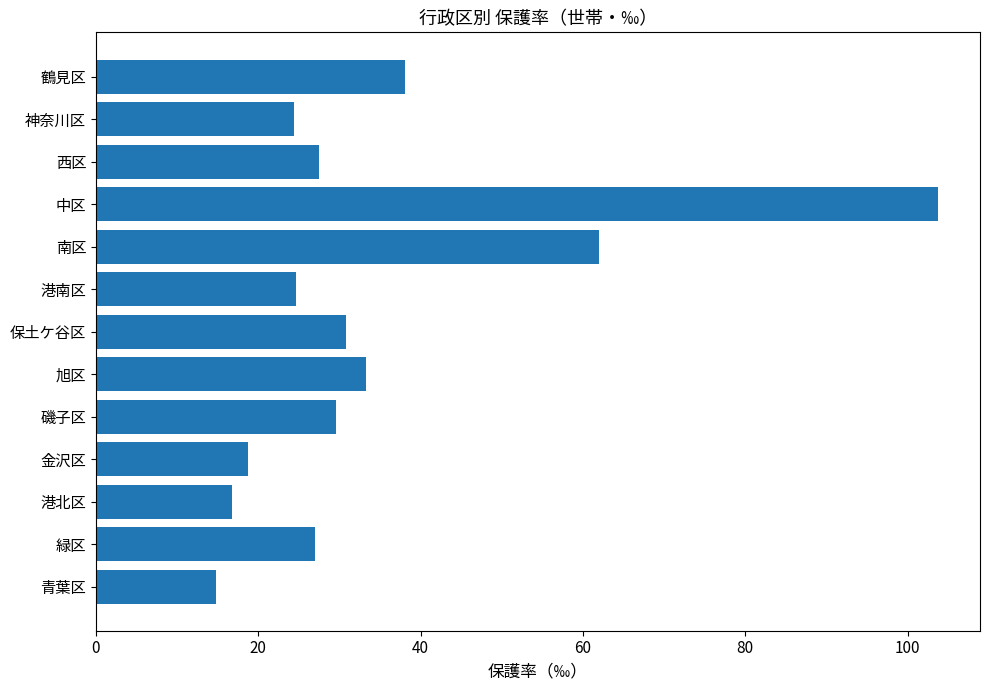

What is the difference between the second highest and minimum values?

47.3